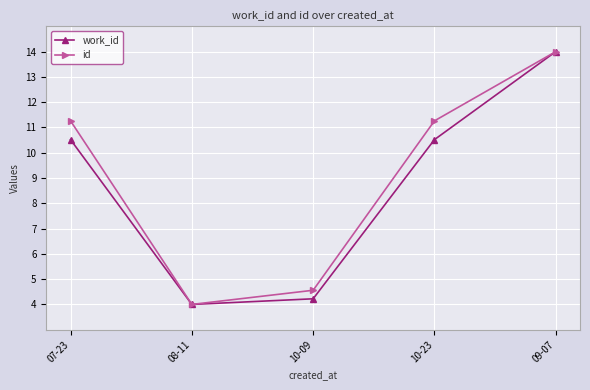

What position from the right is 10-09?

3